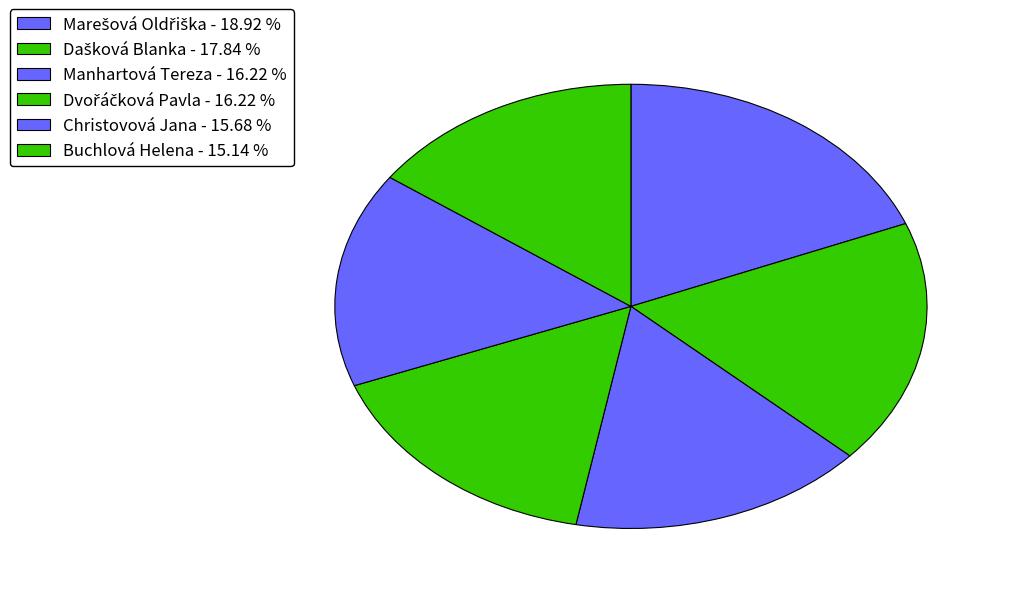

How many segments does this pie chart have?

6